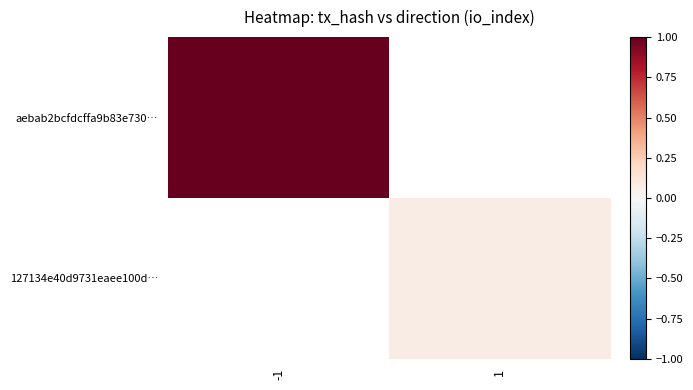

True or false: aebab2bcfdcffa9b83e730… has a value of 1.0 at -1.

True